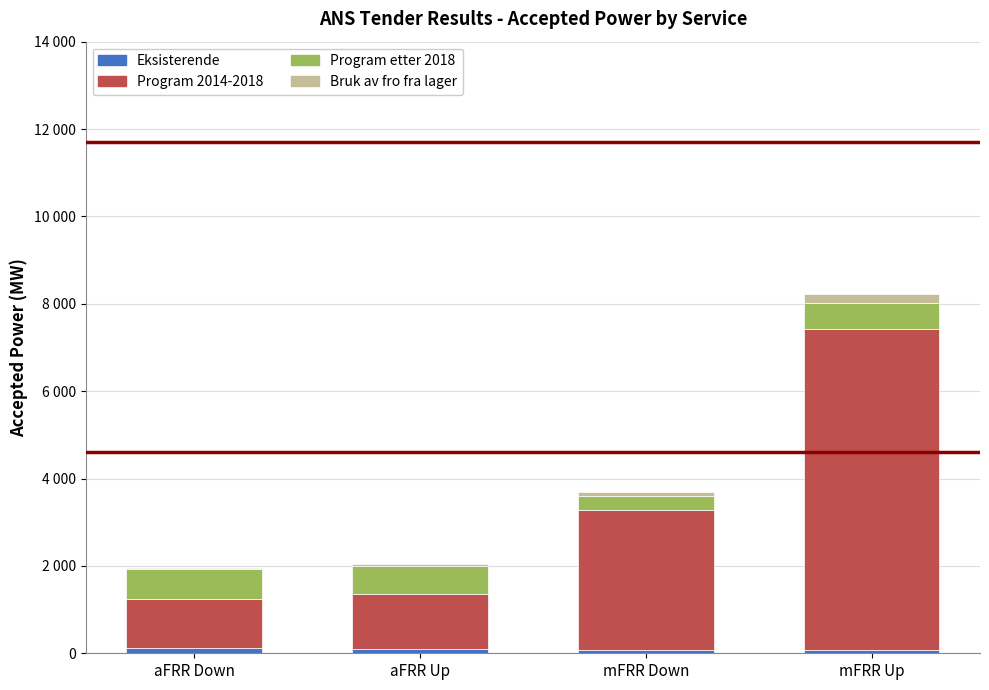

Rank the series at mFRR Up from highest to lowest value.

Program 2014-2018, Program etter 2018, Bruk av fro fra lager, Eksisterende